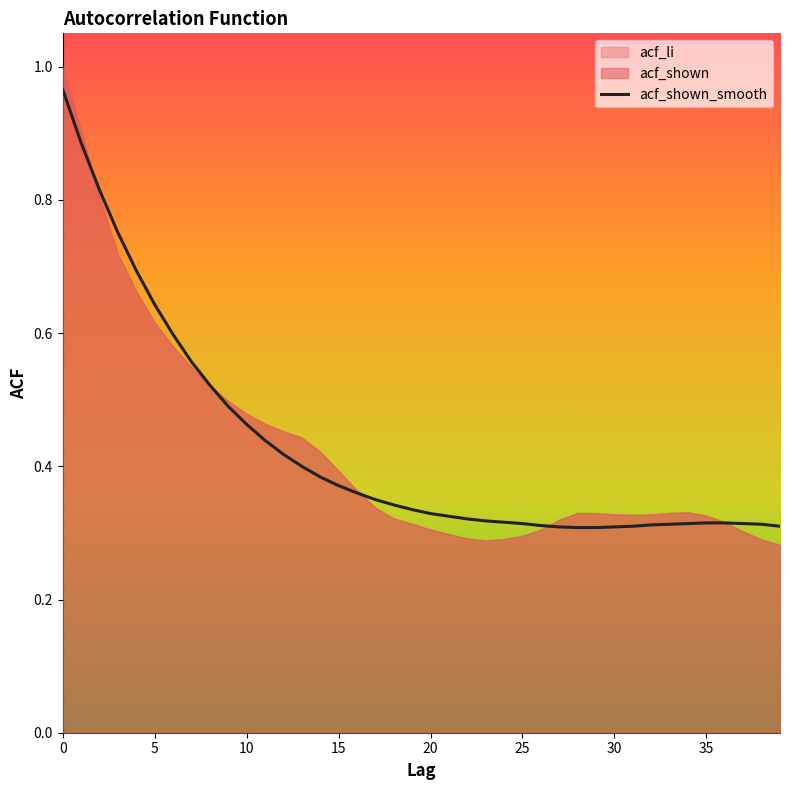

What is the difference between the maximum and minimum values?

0.7